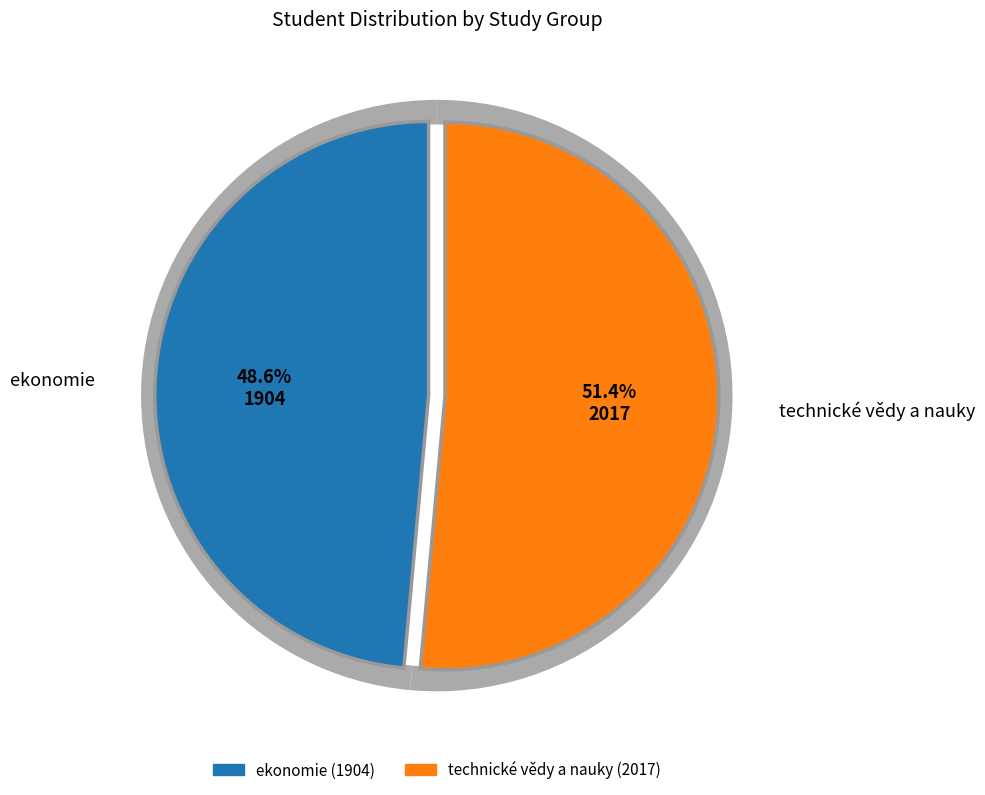

Approximately how many times larger is the value at ekonomie compared to technické vědy a nauky?

0.9